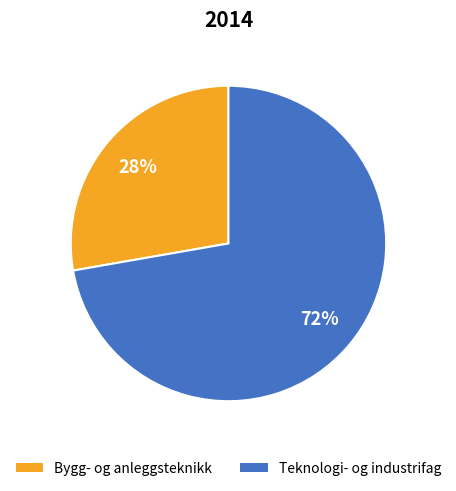

Does Teknologi- og industrifag account for over 50% of the chart?

Yes